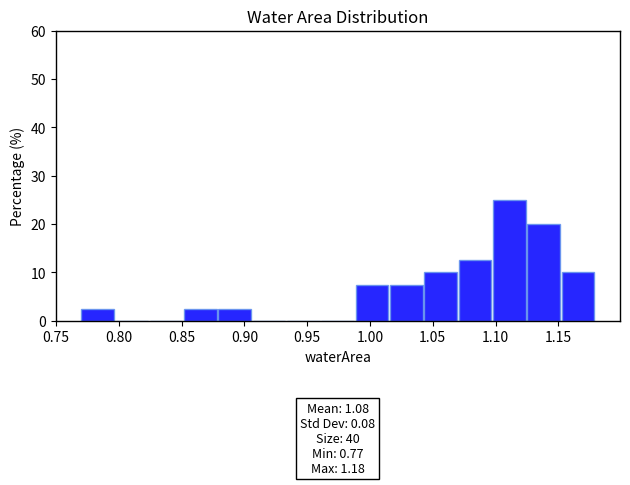

Which range on the x-axis has the tallest bar?

1.100 to 1.125